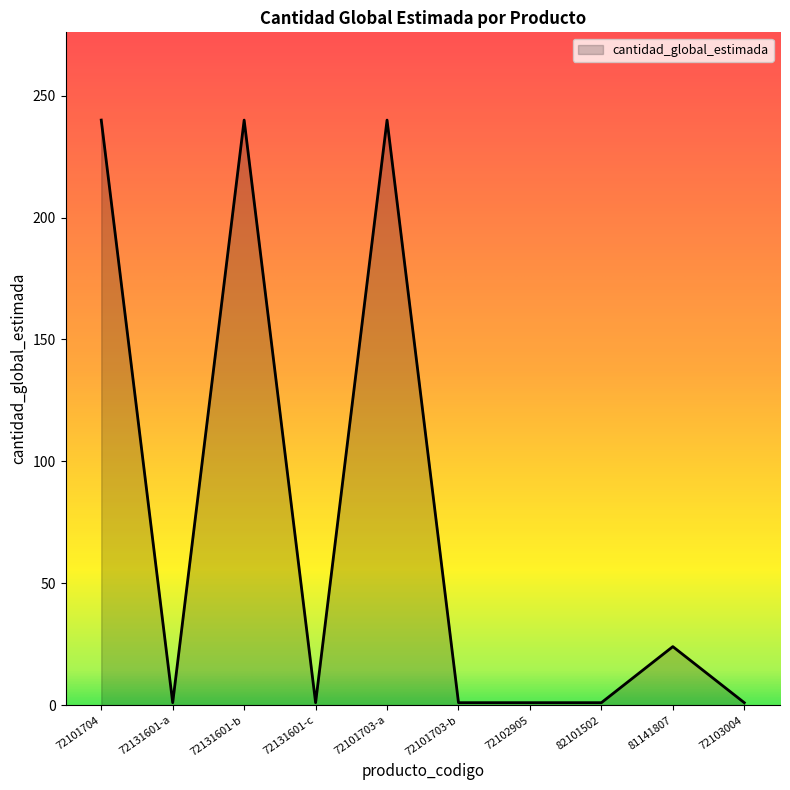

The value at 72101703-a is 240. True or false?

True